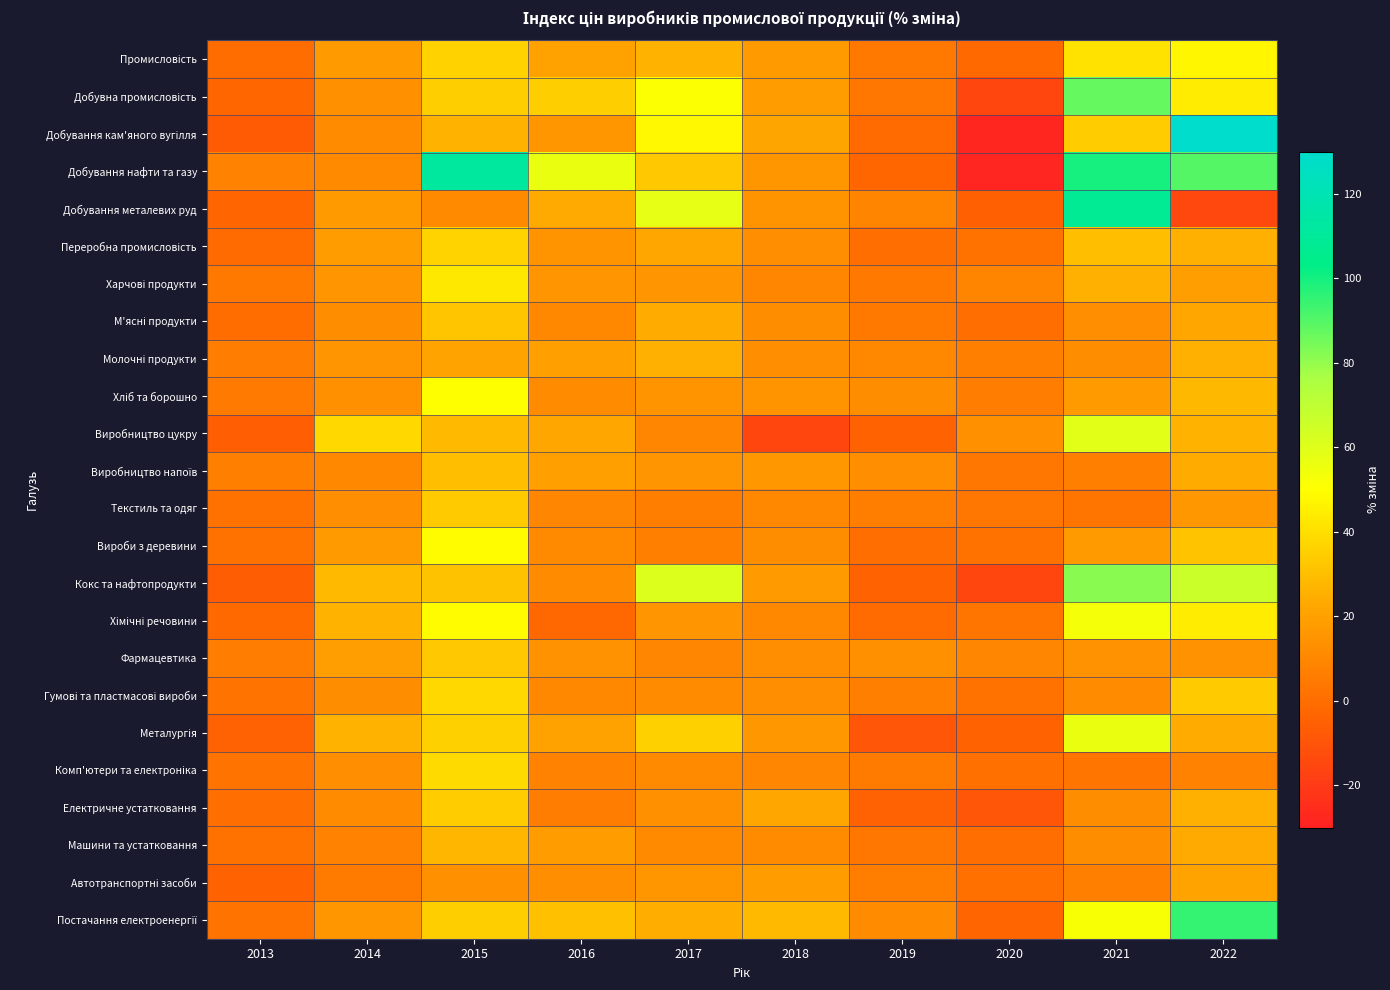

List the series in order of their peak value, highest first.

Добування кам'яного вугілля, Добування нафти та газу, Добування металевих руд, Постачання електроенергії, Добувна промисловість, Кокс та нафтопродукти, Виробництво цукру, Металургія, Хімічні речовини, Хліб та борошно, Вироби з деревини, Промисловість, Харчові продукти, Комп'ютери та електроніка, Гумові та пластмасові вироби, Переробна промисловість, Електричне устатковання, Текстиль та одяг, Фармацевтика, М'ясні продукти, Виробництво напоїв, Машини та устатковання, Молочні продукти, Автотранспортні засоби